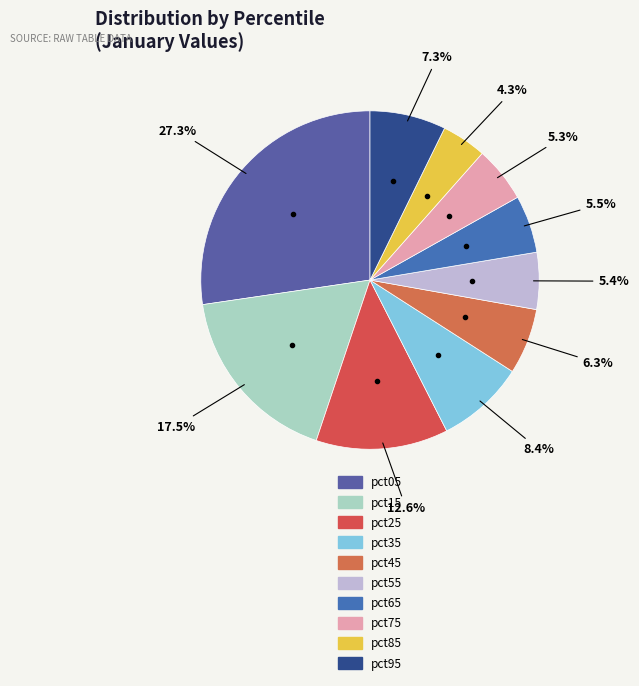

To the nearest percent, what percentage of the pie is pct05?

27%